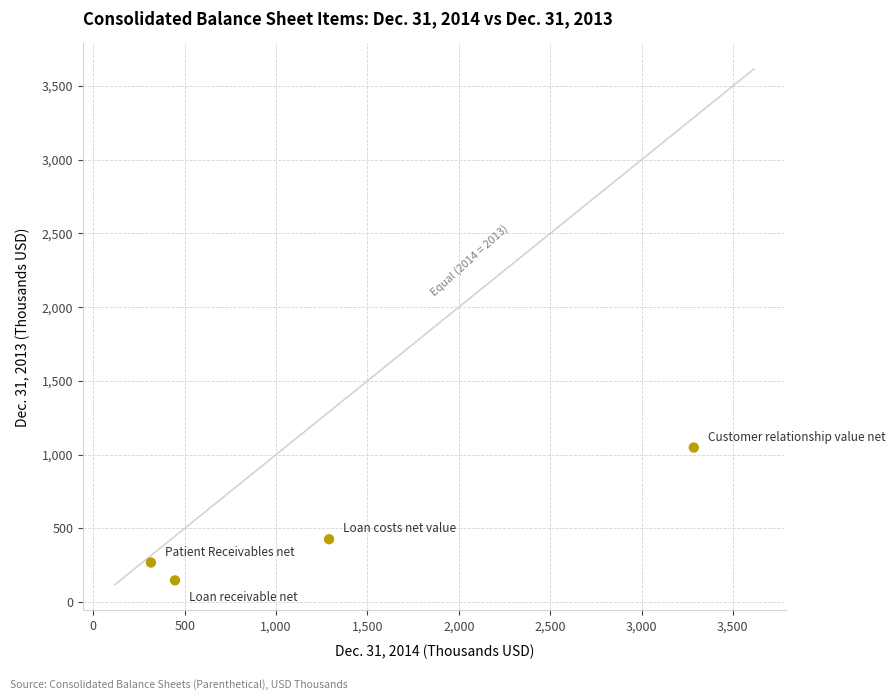

What is the average X value?

1334